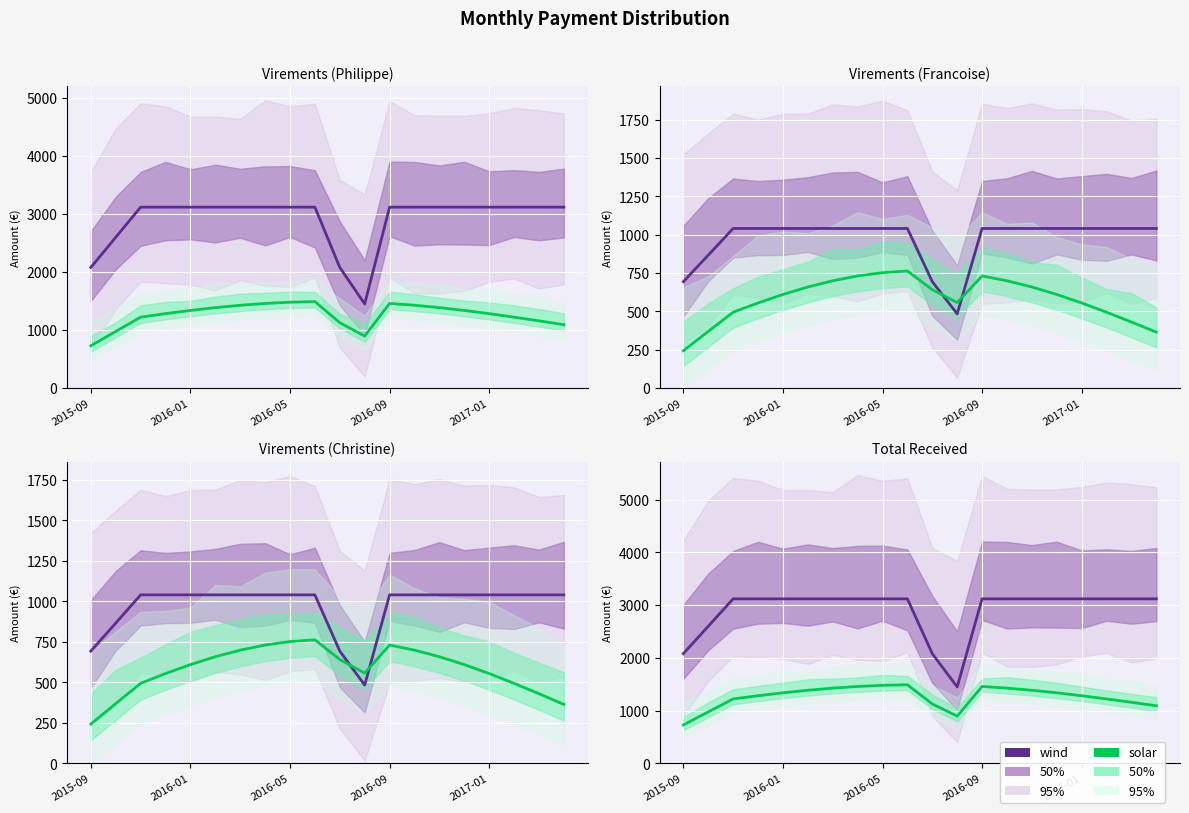

What is the total value across all series at 2017-01?

4402.4